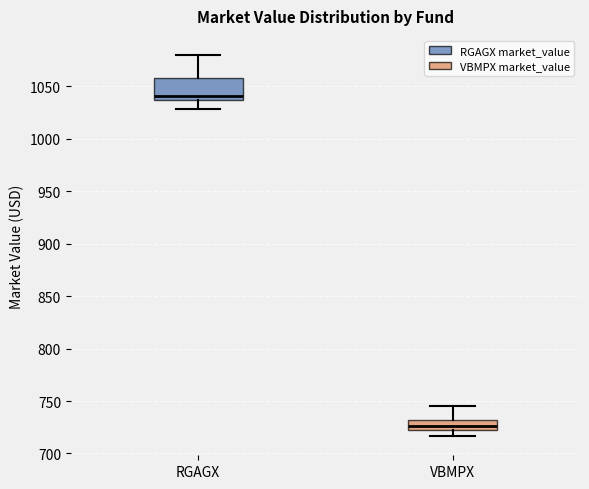

Which box's median line is the lowest?

VBMPX